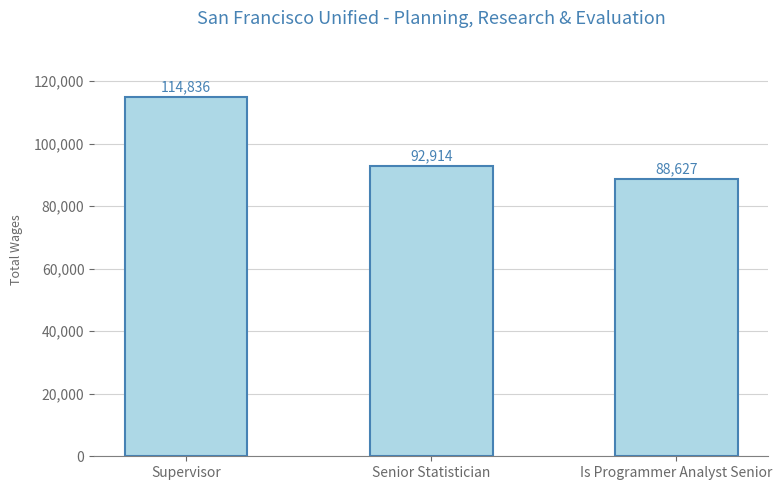

Reading right to left, list all the values displayed in this chart.

Is Programmer Analyst Senior=88627	Senior Statistician=92914	Supervisor=114836